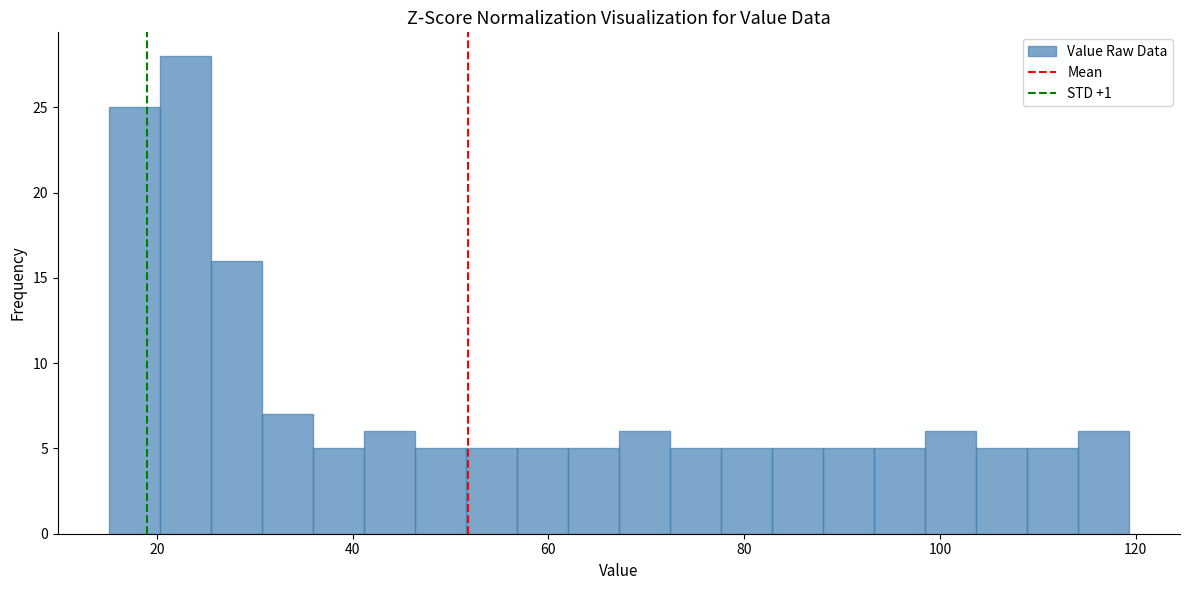

Read against the x-axis, roughly where is the centre of the tallest bar?

22